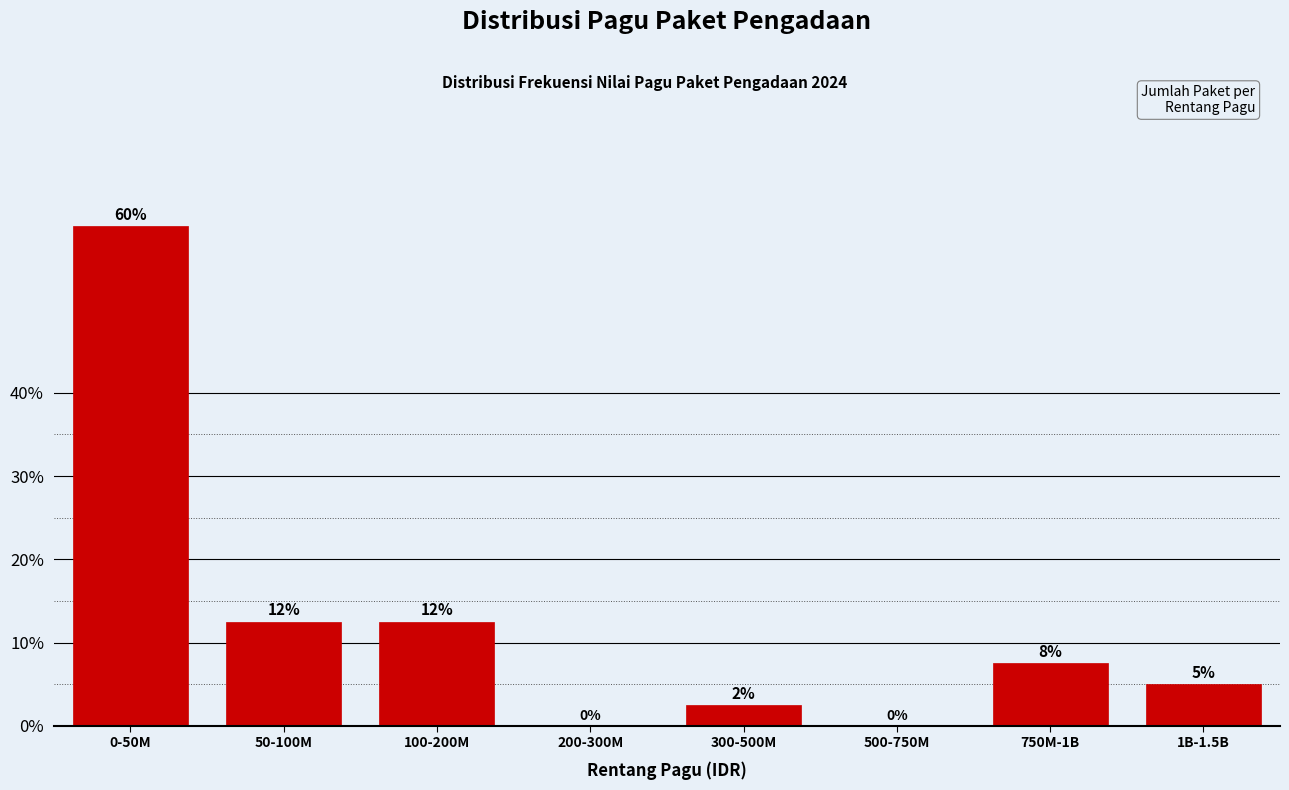

What is the maximum value shown in the chart?

60.0